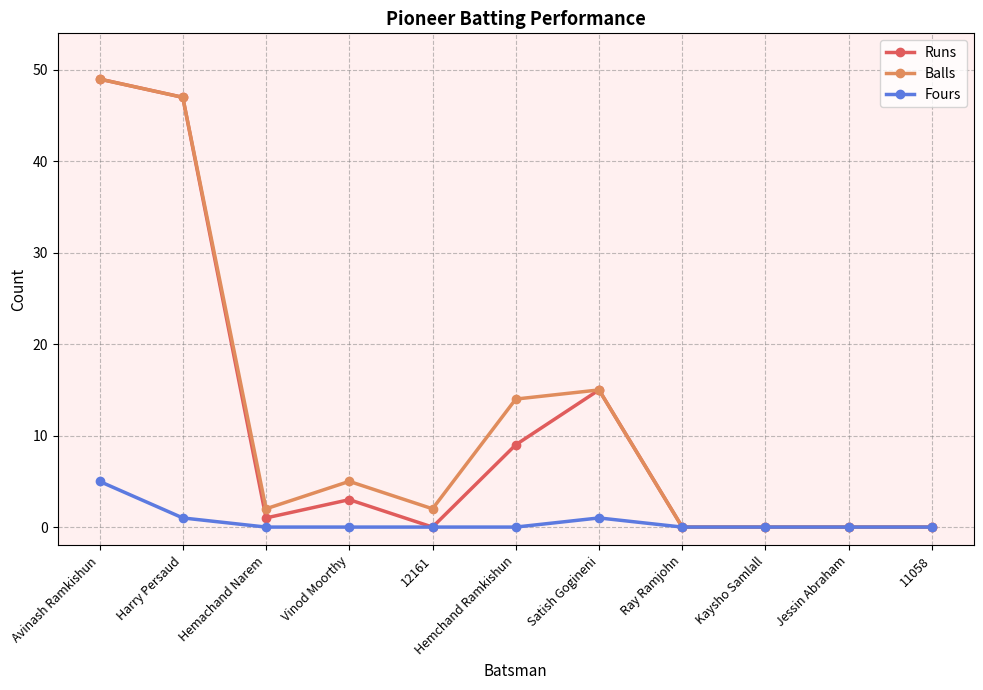

Where is Balls nearest to the value 24?

Satish Gogineni